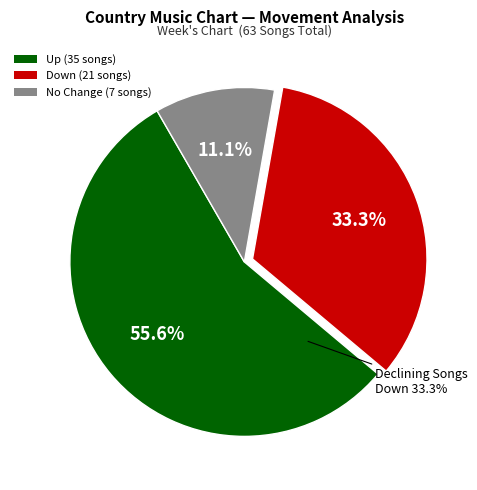

To the nearest percent, what portion does - represent?

11%